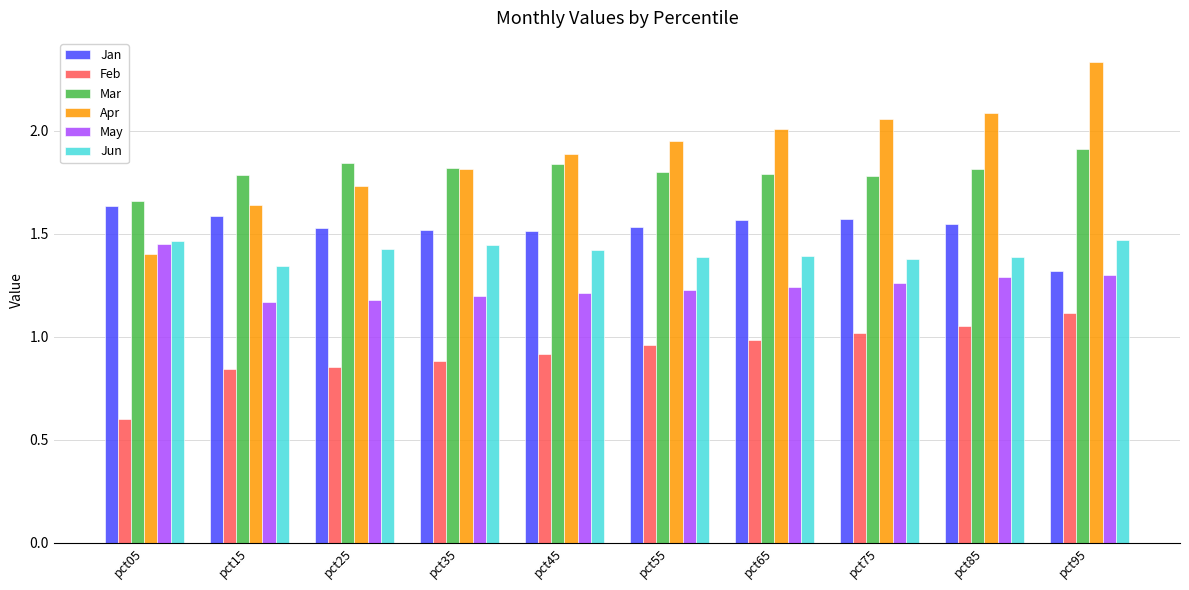

At pct95, list the series in order from smallest to largest.

Feb, May, Jan, Jun, Mar, Apr